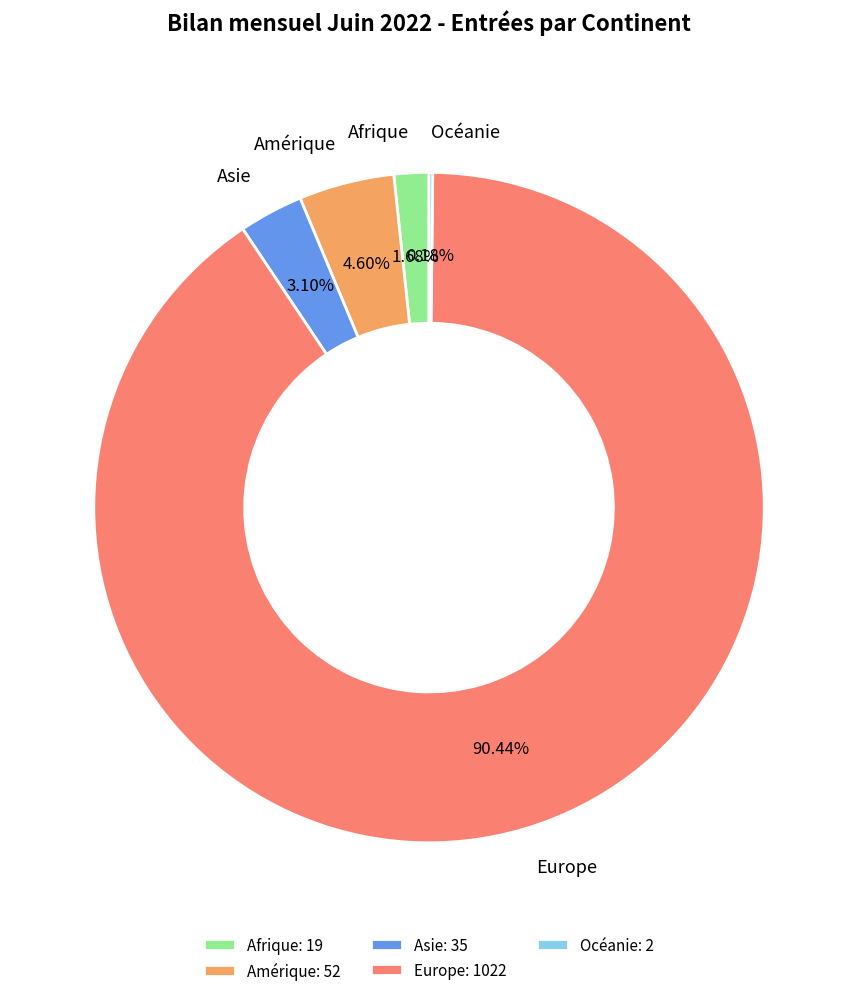

Between Amérique and Europe, which is larger?

Europe